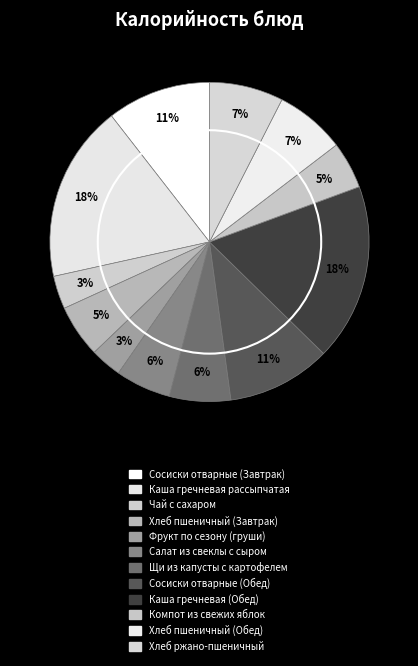

Approximately how many times larger is the value at Компот из свежих яблок compared to Щи из капусты с картофелем?

0.8